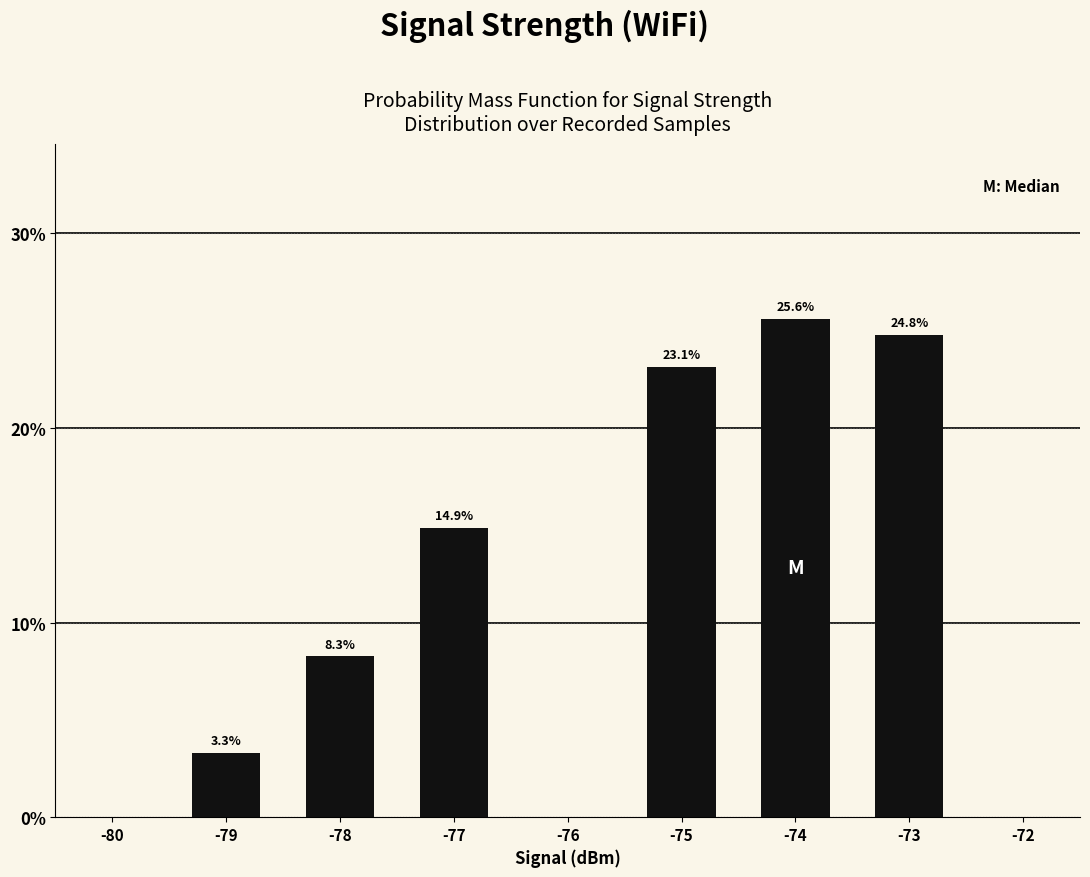

Reading right to left, transcribe all the data shown in this chart.

-73=24.8	-74=25.6	-75=23.1	-77=14.9	-78=8.3	-79=3.3